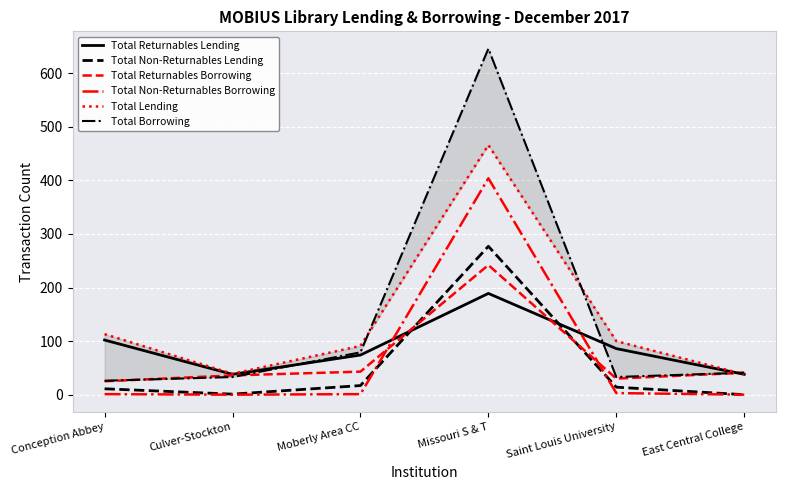

How many data points in Total Borrowing are above 41?

2